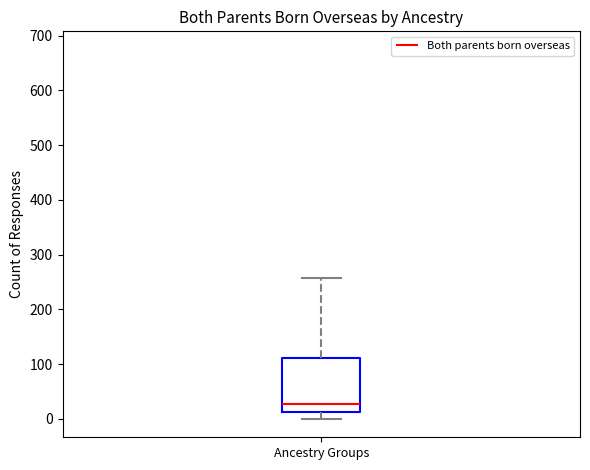

Transcribe this box plot: give where the median line is, the range the box spans, and where the two whiskers end, as read against the y-axis. The values are not printed on the chart, so give them approximately, as read against the axis.

median 30, box 10 to 110, whiskers 0 to 260